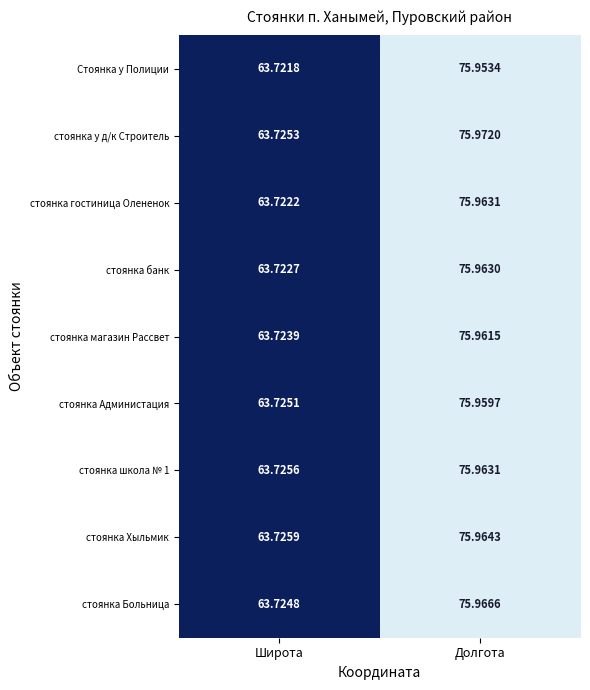

Which series has the largest total across all categories?

стоянка у д/к Строитель